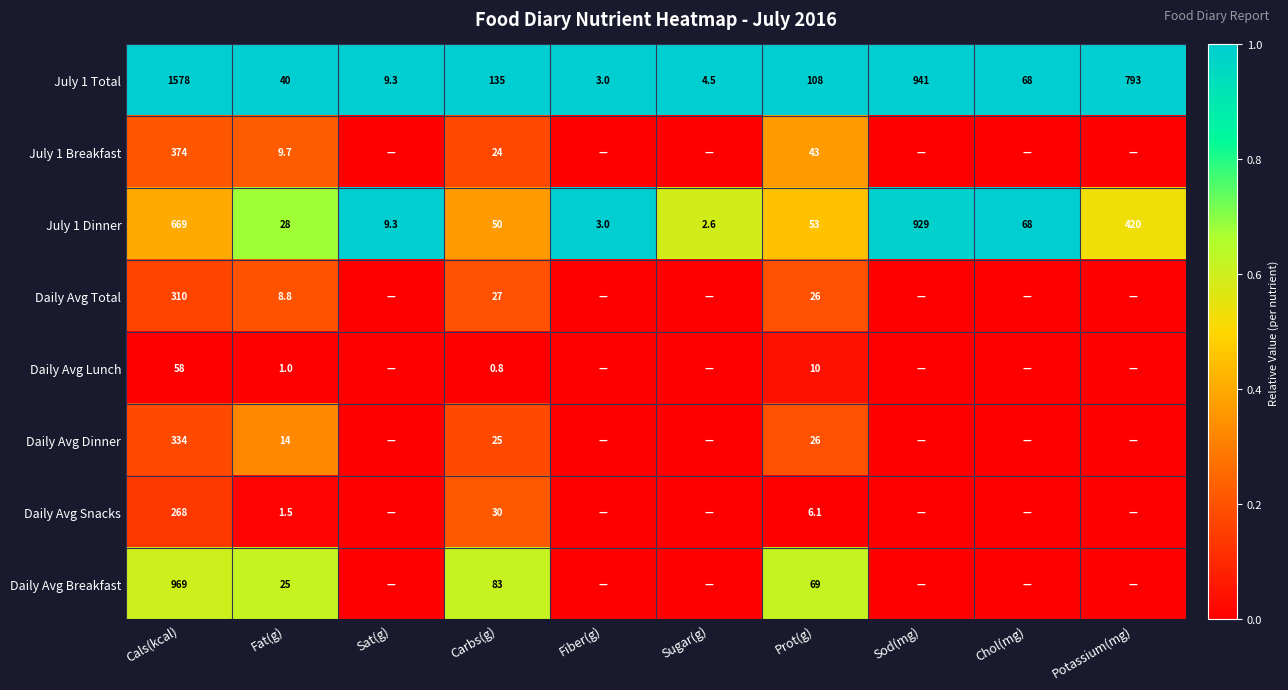

What value does the July 1 Total series have at Prot(g)?

108.0